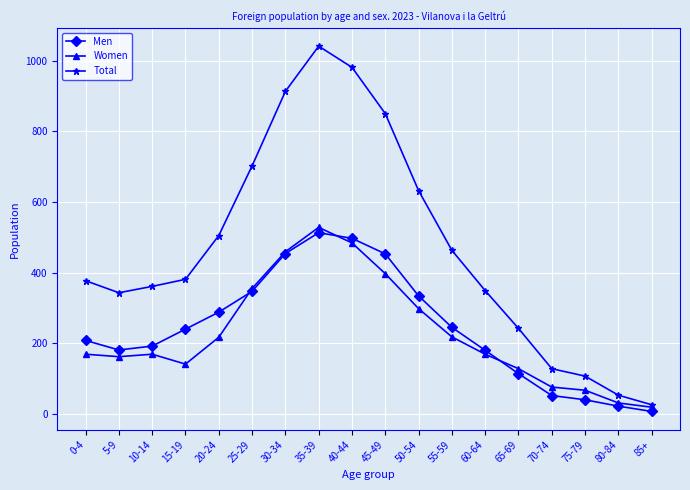

What is the highest value of the Men series?

513